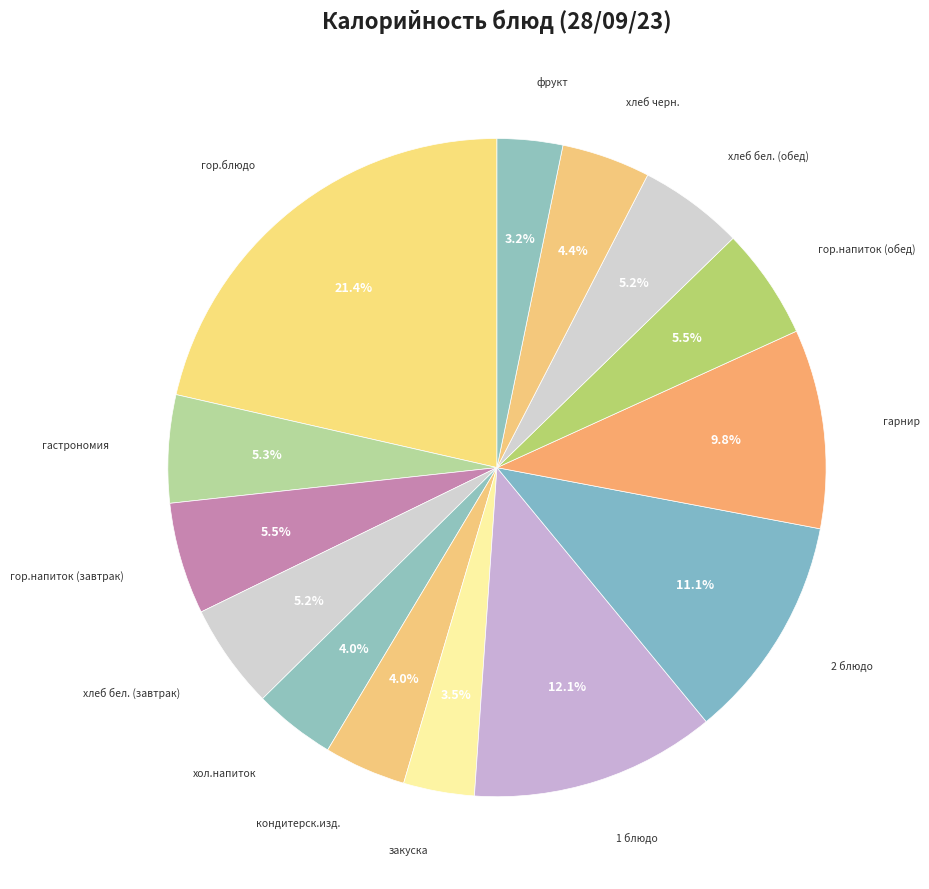

How many segments does this pie chart have?

14